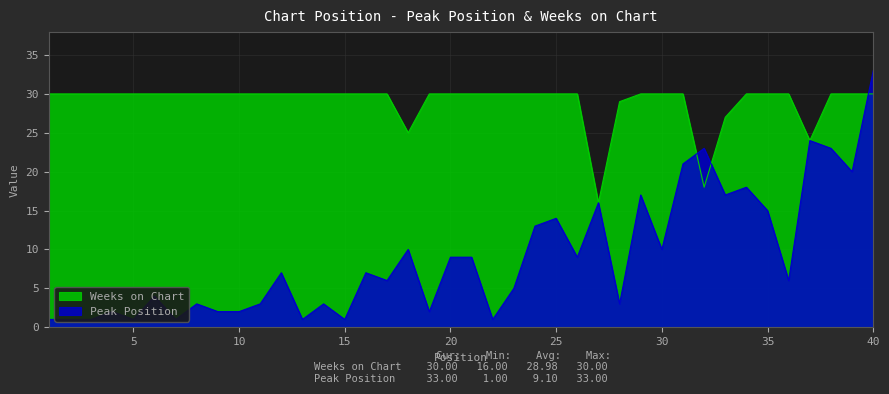

Is the value of Weeks on Chart at 32 greater than the value of Peak Position at 29?

Yes